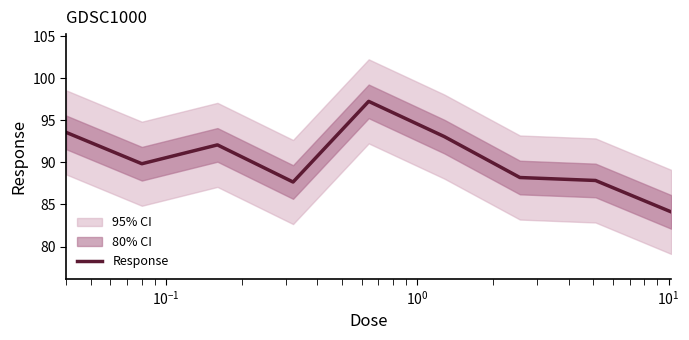

What is the highest value of the Response series?

97.3